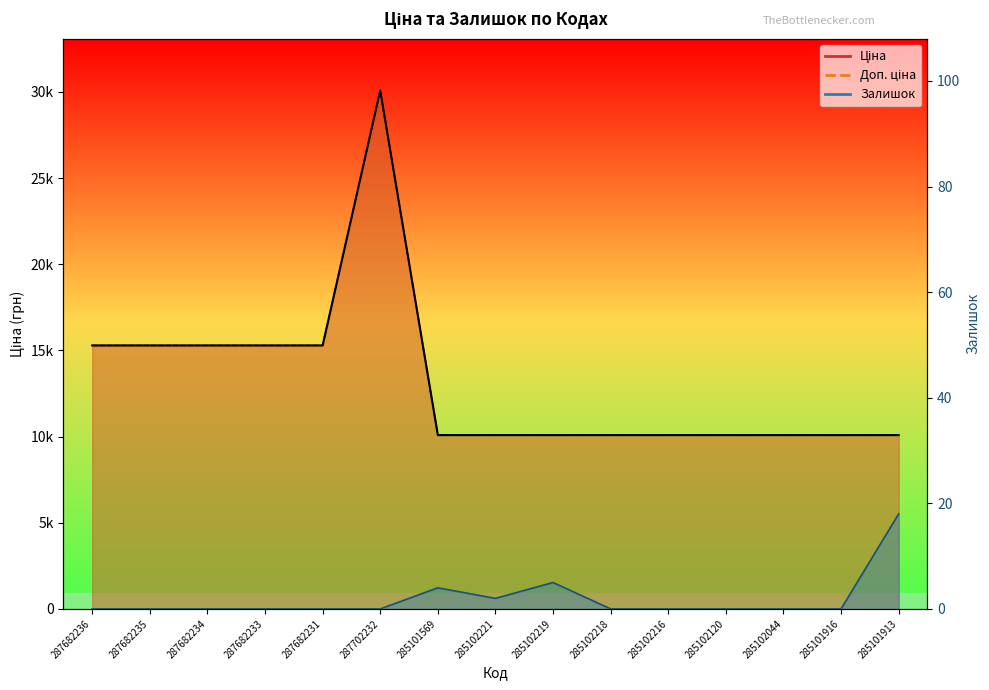

At which category does the chart reach its minimum across all series?

287682236